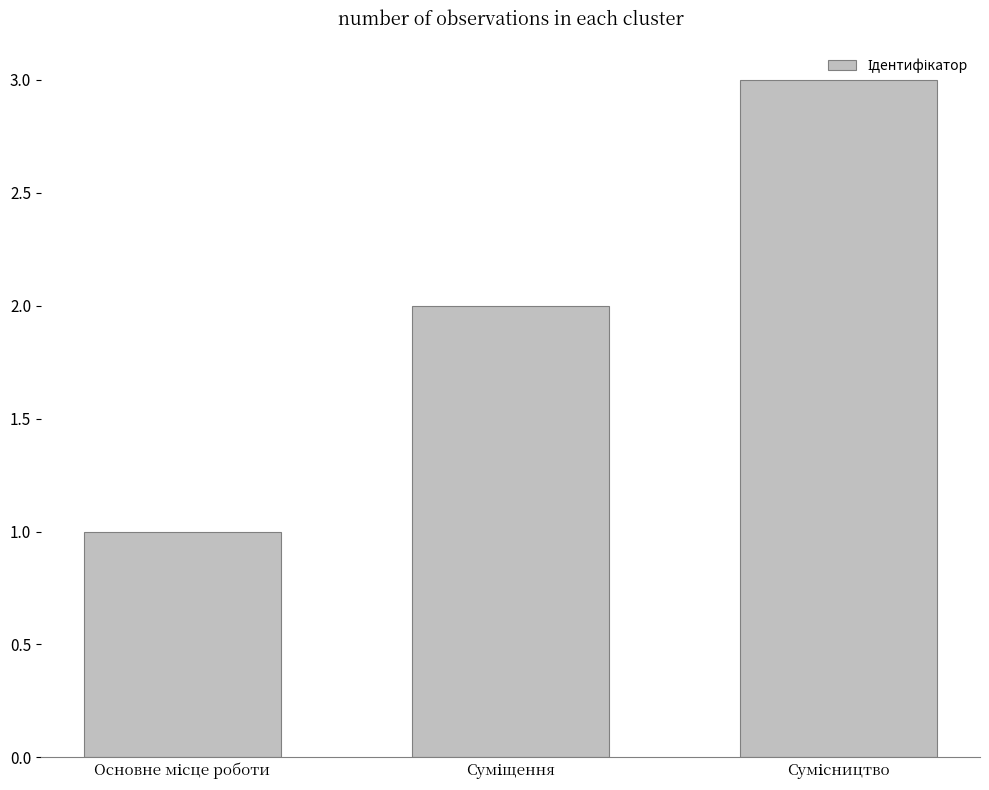

What is the sum of all values?

6